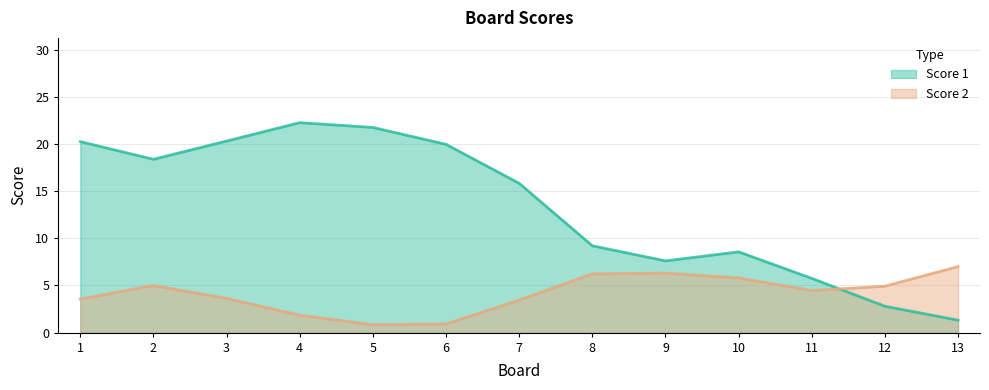

Which series has the largest total across all categories?

Score 1